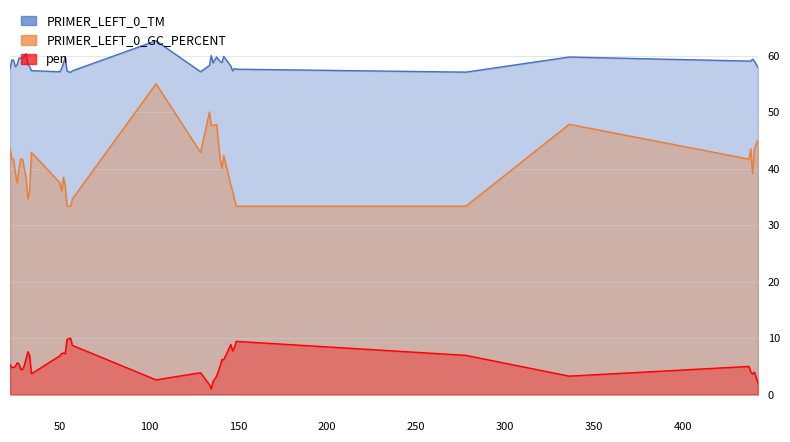

Read the PRIMER_LEFT_0_GC_PERCENT value at 442.

45.0